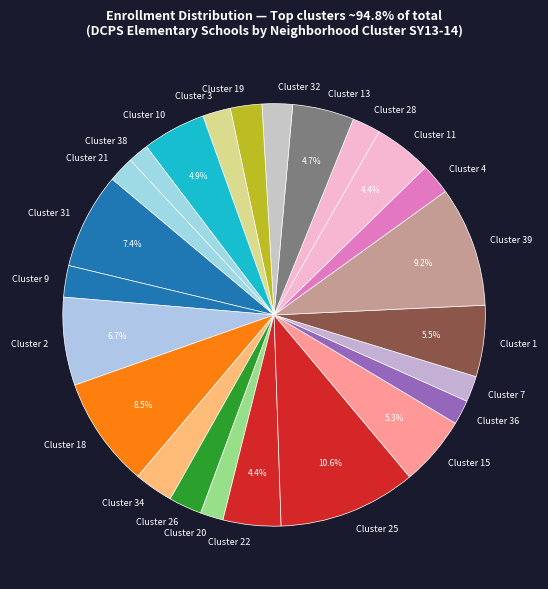

The Cluster 28 slice represents 2% of the pie. True or false?

True